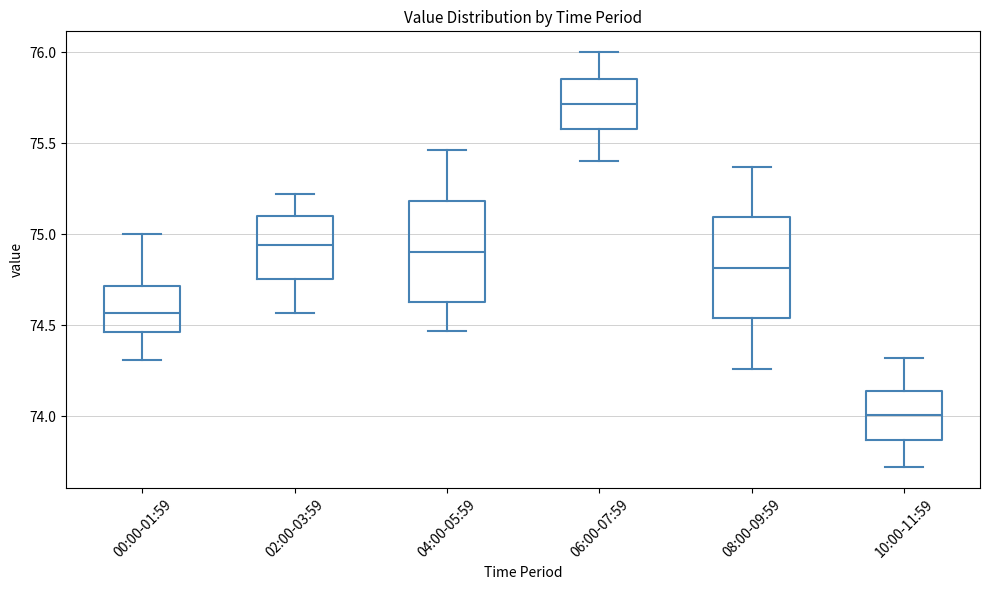

Reading left to right, transcribe this box plot: for each box, give where its median line is, the range the box spans, and where its two whiskers end, as read against the y-axis. The values are not printed on the chart, so give them approximately, as read against the axis.

00:00-01:59: median 74.55, box 74.45 to 74.70, whiskers 74.30 to 75.00
02:00-03:59: median 74.95, box 74.75 to 75.10, whiskers 74.55 to 75.20
04:00-05:59: median 74.90, box 74.65 to 75.20, whiskers 74.45 to 75.45
06:00-07:59: median 75.70, box 75.60 to 75.85, whiskers 75.40 to 76.00
08:00-09:59: median 74.80, box 74.55 to 75.10, whiskers 74.25 to 75.35
10:00-11:59: median 74.00, box 73.85 to 74.15, whiskers 73.70 to 74.30